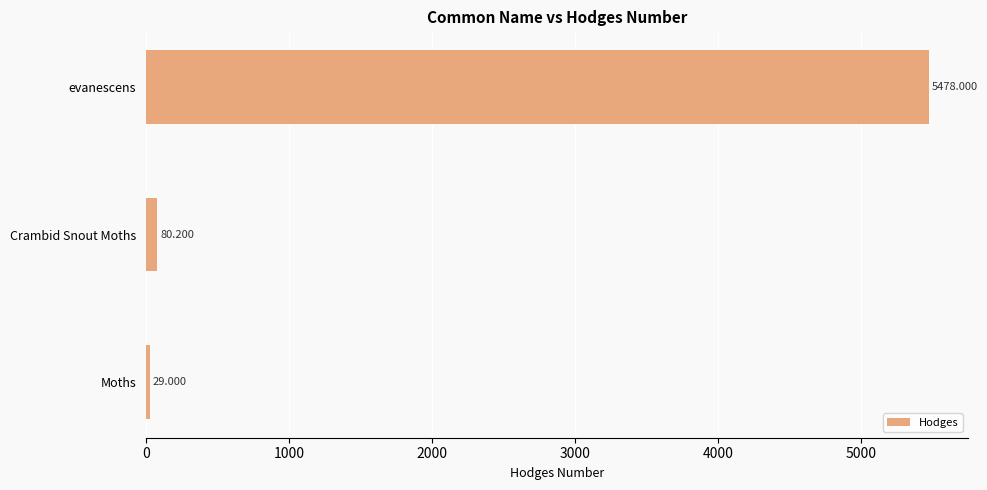

At which category does the chart reach its peak across all series?

evanescens